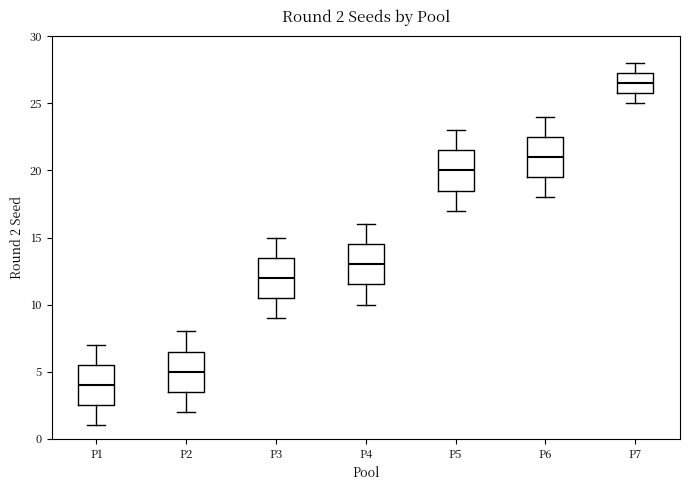

Which box's median line is the lowest?

P1